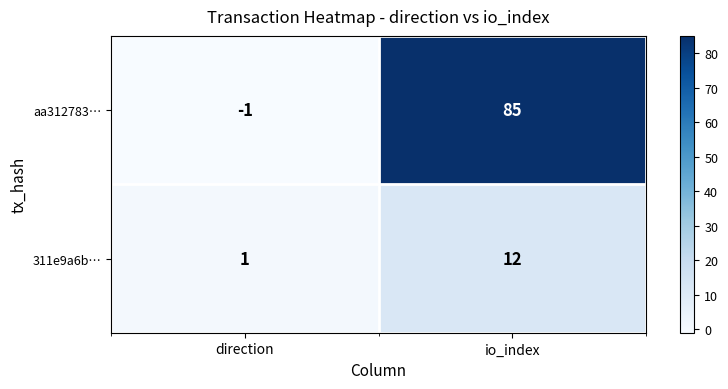

At direction, list the series in order from largest to smallest.

311e9a6b…, aa312783…